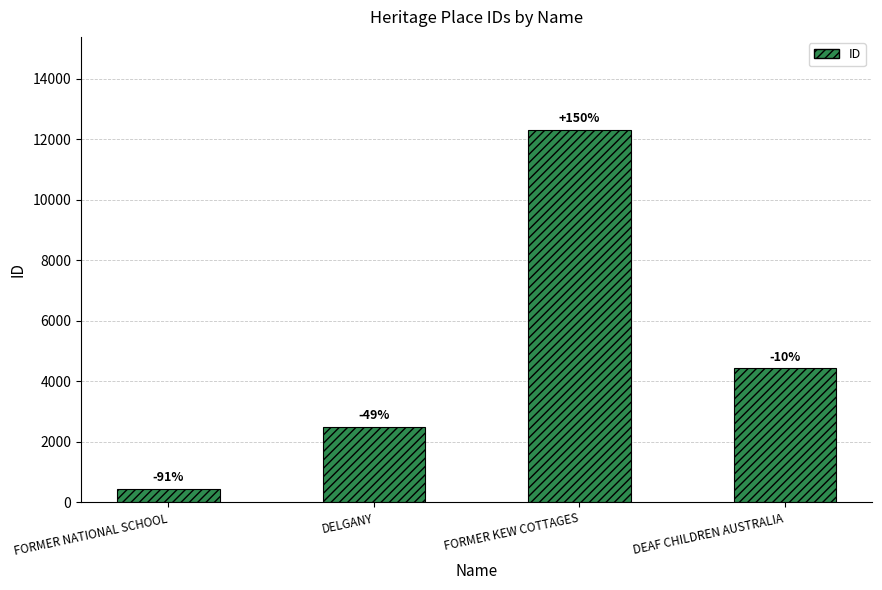

Between FORMER KEW COTTAGES and FORMER NATIONAL SCHOOL, which is larger?

FORMER KEW COTTAGES